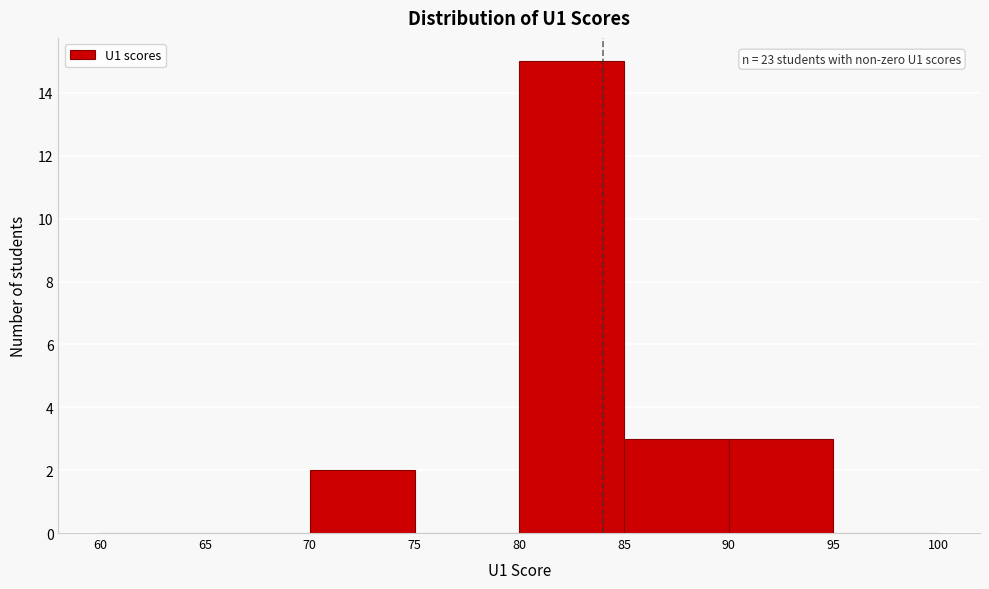

Over which range of the x-axis is the bar tallest?

80 to 85